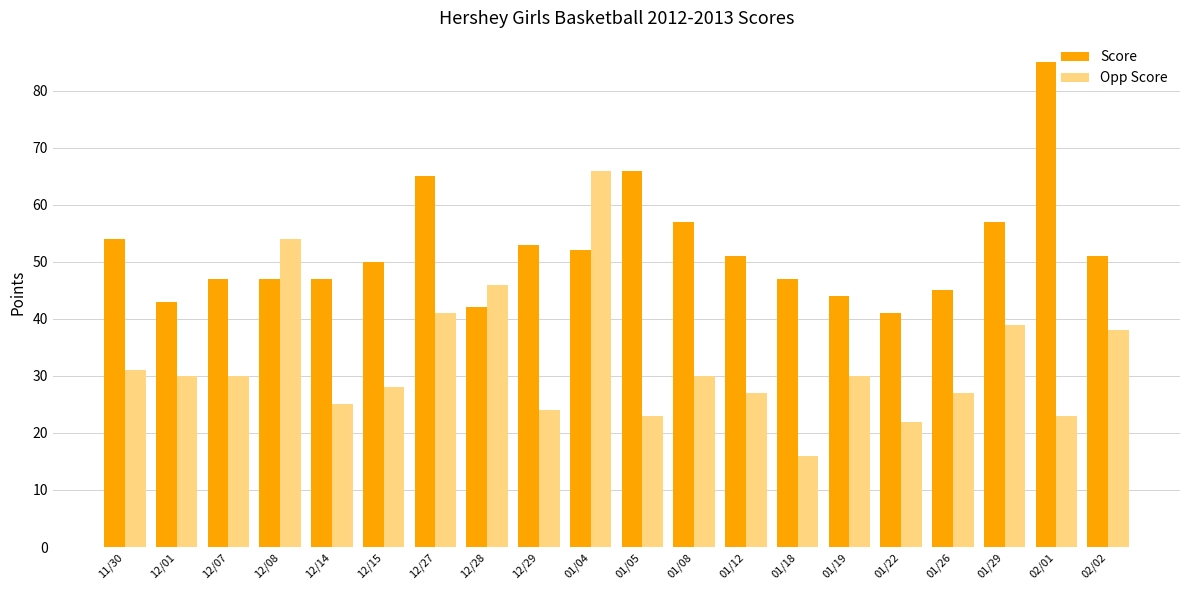

Is it true that Opp Score equals 18 at 12/01?

False